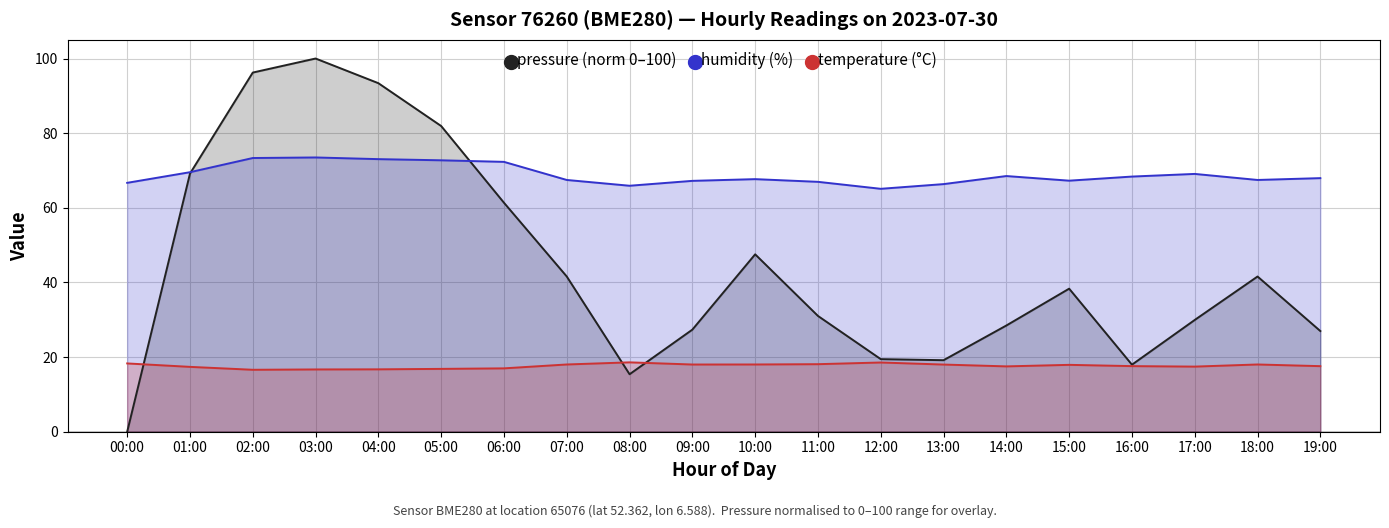

At which label is humidity (%) closest to 69?

17:00